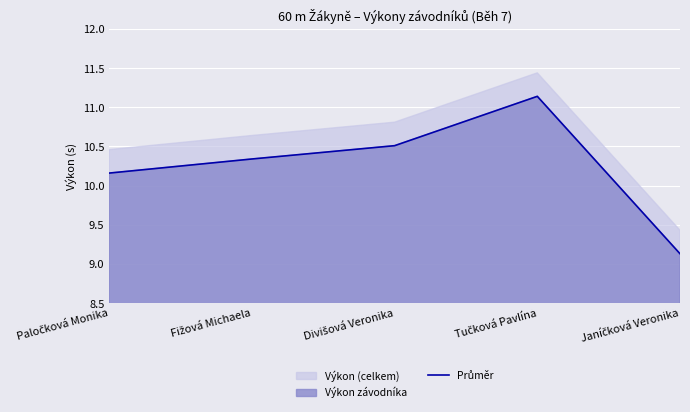

How many lines are shown in the chart?

1